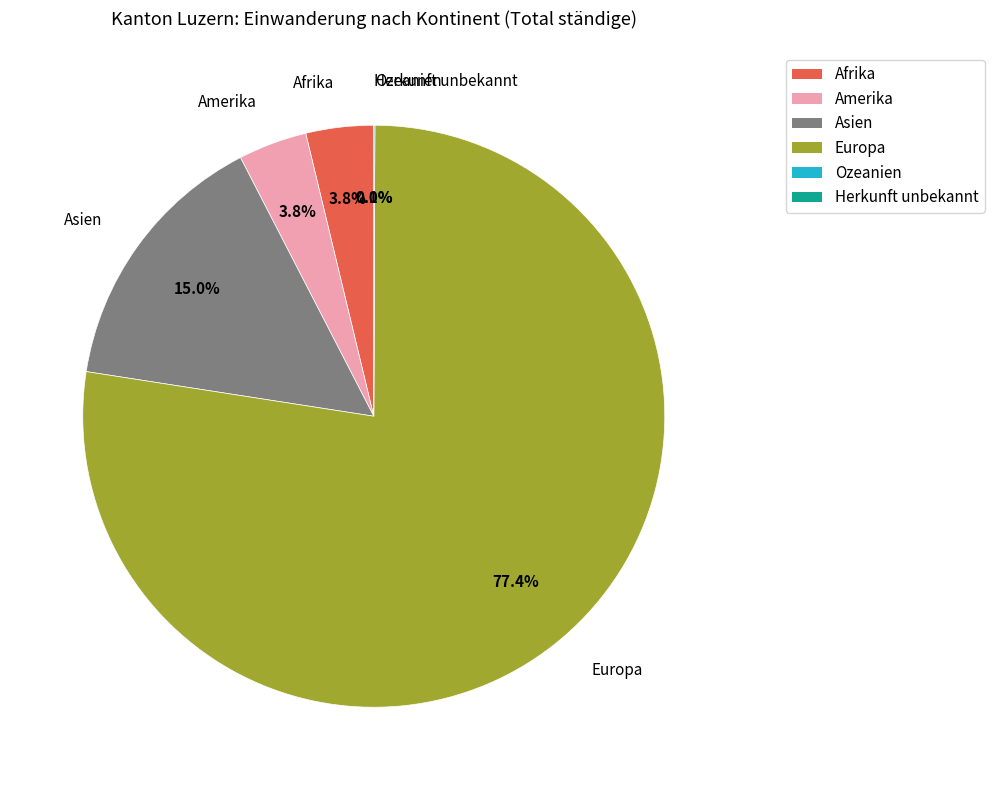

What is the largest slice in the pie chart?

Europa